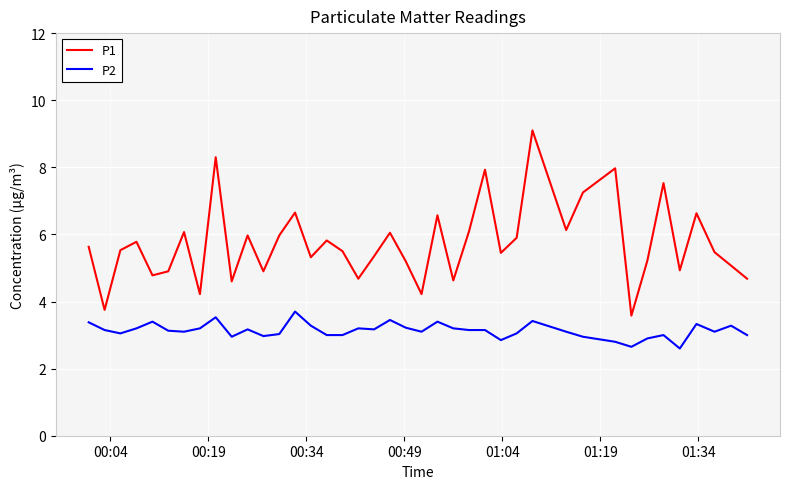

What is the difference between the second highest and minimum values in the P2 series?

0.9